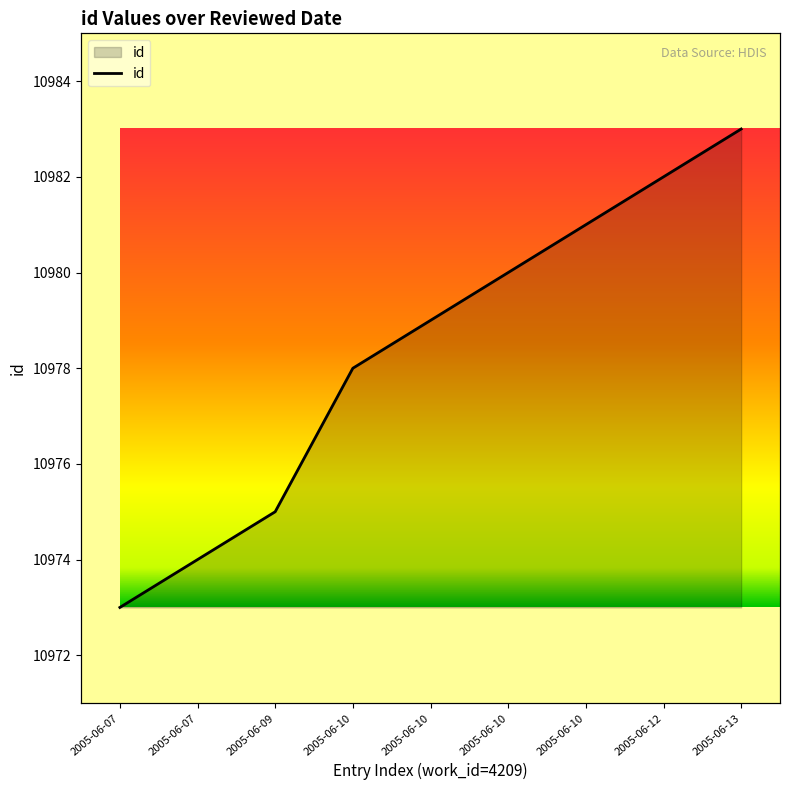

Reading right to left, what are all the values shown in this chart?

10983	10982	10981	10980	10979	10978	10975	10974	10973